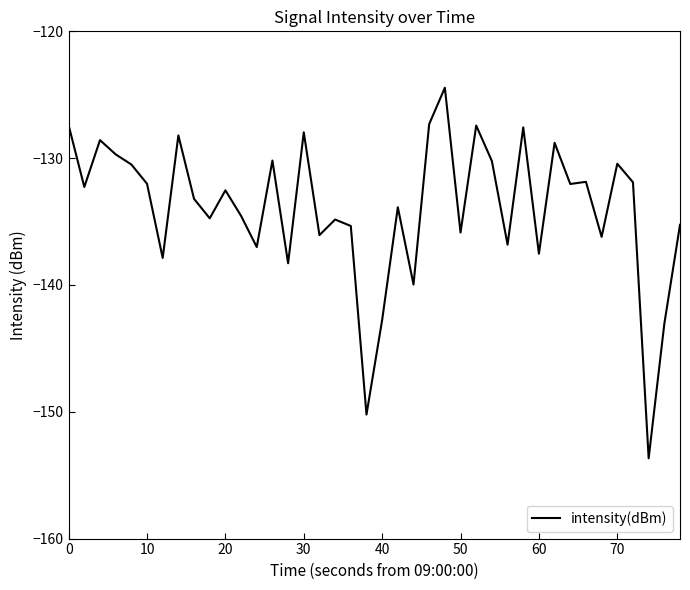

What is the difference between the maximum and minimum values?

29.2